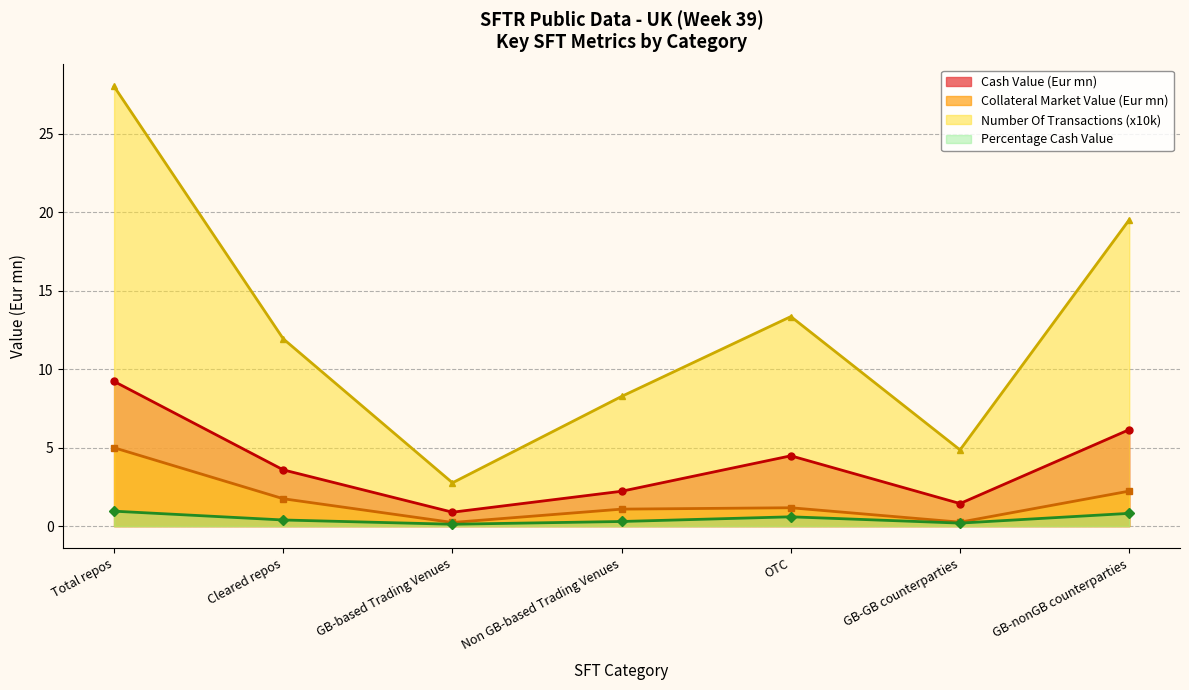

Where is Percentage (Cash) nearest to the value 0?

GB-based Trading Venues